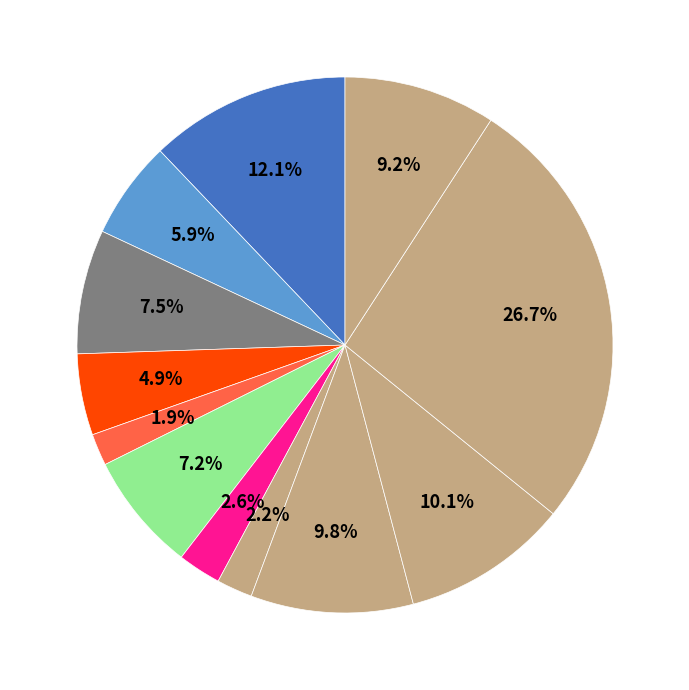

How many segments does this pie chart have?

12